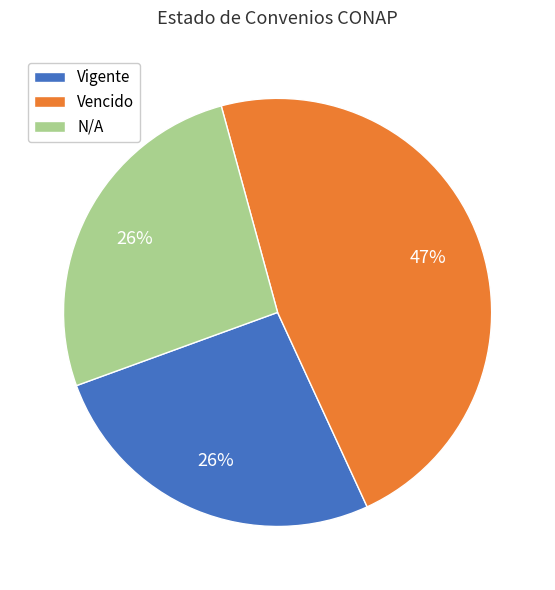

Combined, do Vencido and Vigente account for over 50%?

Yes